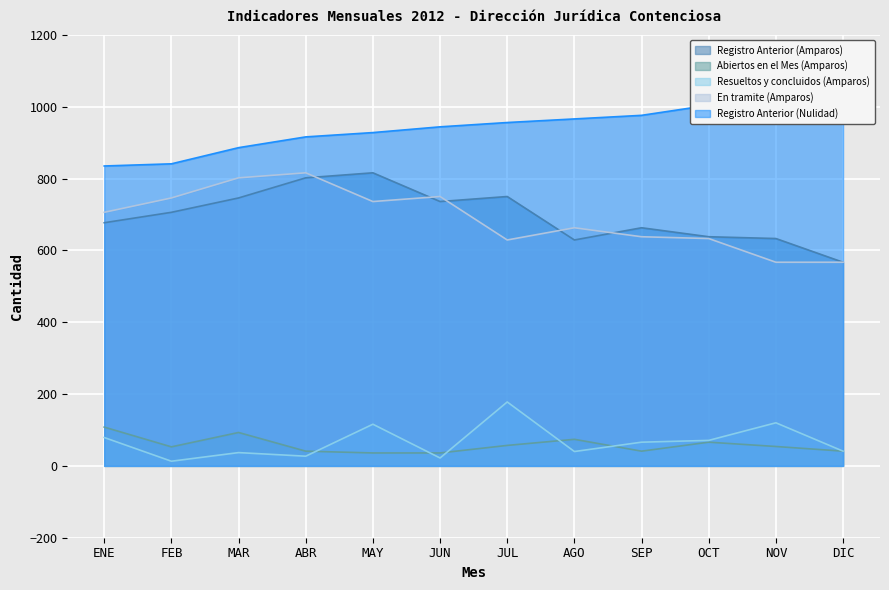

At which label does Abiertos en el Mes (Amparos) reach its minimum?

MAY